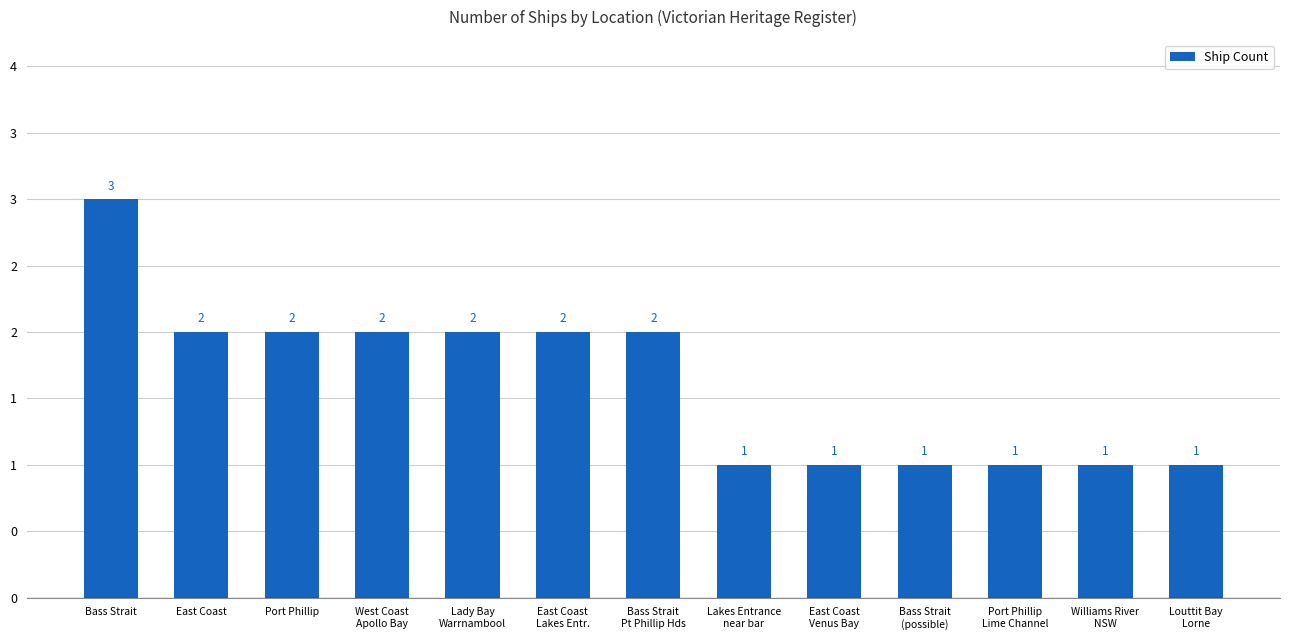

Count the number of data series in this chart.

1